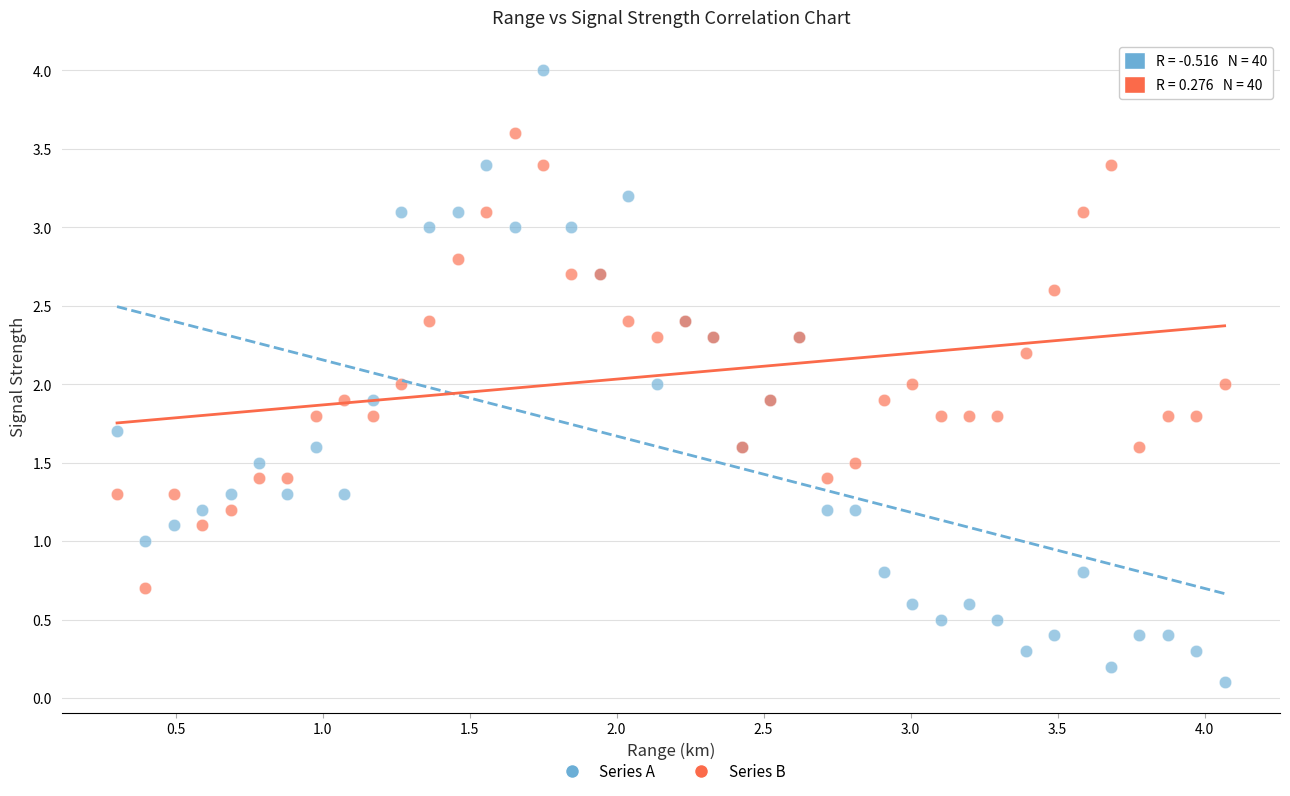

Which series has the largest Y range (max minus min)?

Series A